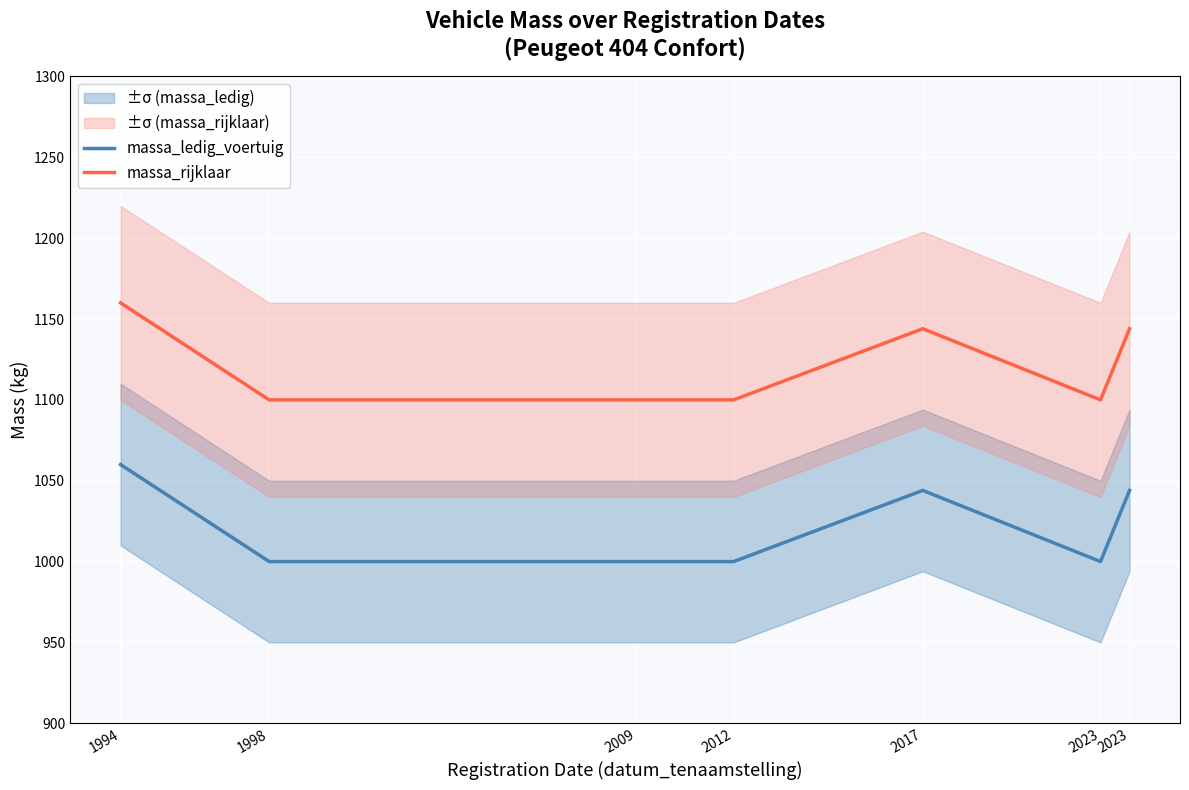

Reading left to right, extract all data points from this chart.

massa_ledig_voertuig: 1060	1000	1000	1000	1044	1000	1044
massa_rijklaar: 1160	1100	1100	1100	1144	1100	1144